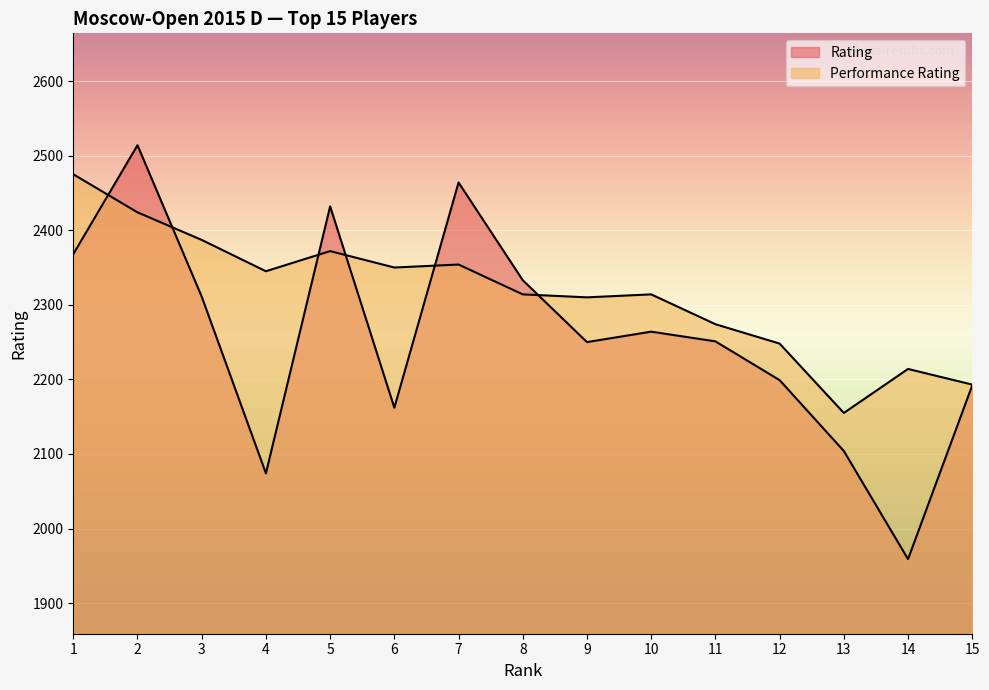

The Performance Rating series shows 2350 at 6. True or false?

True